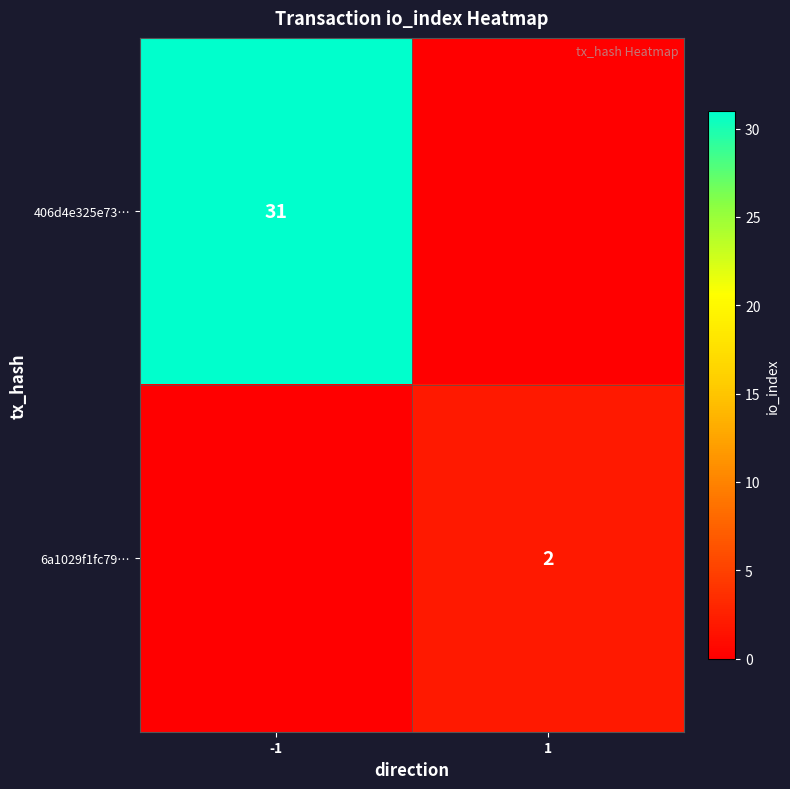

Is it true that 6a1029f1fc79… equals 2 at 1?

True